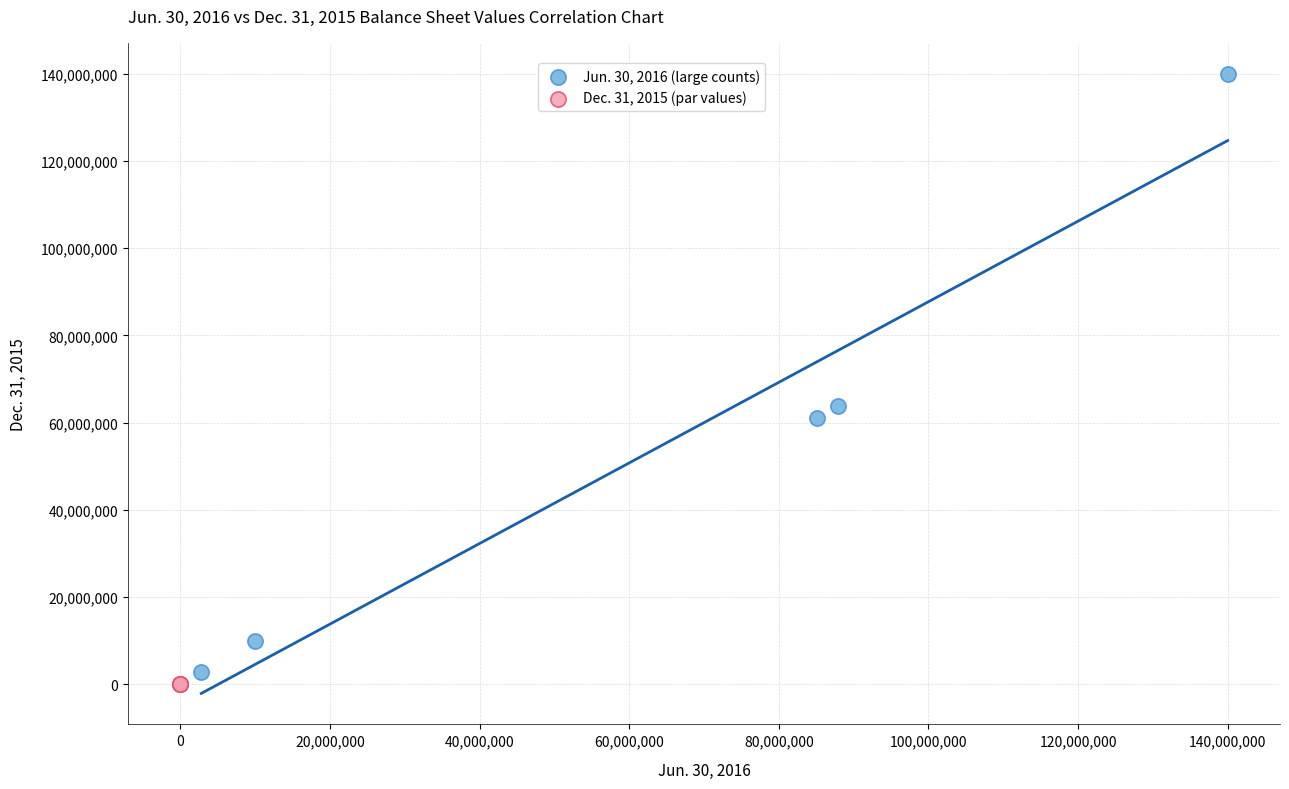

What are all the series names shown in the legend?

Jun. 30, 2016 (large counts), Dec. 31, 2015 (par values)